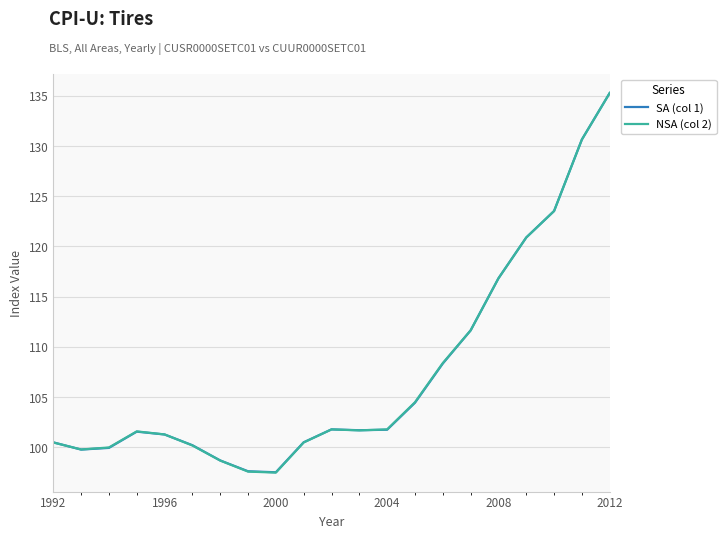

What is the minimum value shown in the chart?

97.5